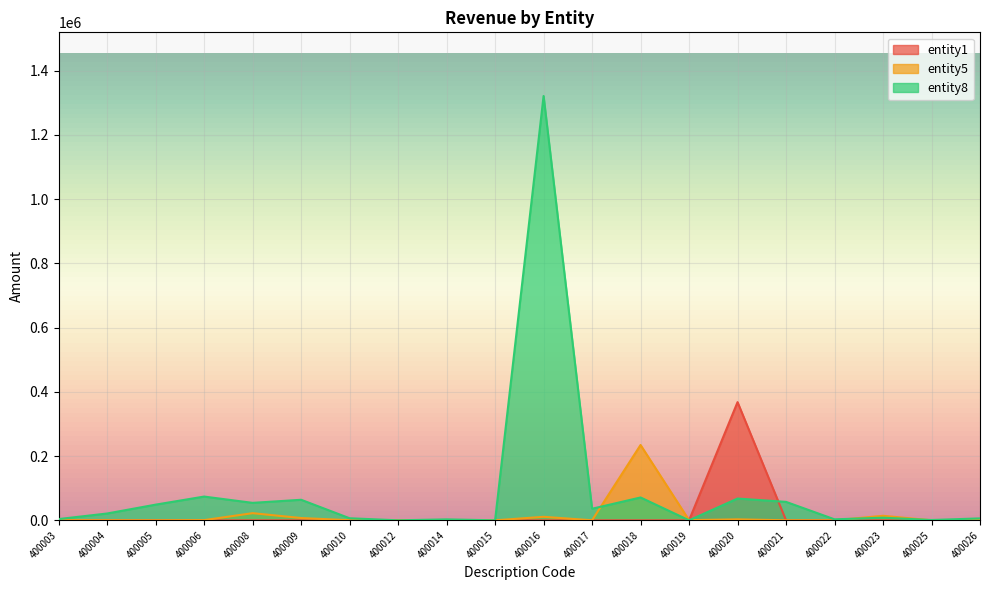

Which label corresponds to the largest value in the chart?

400016